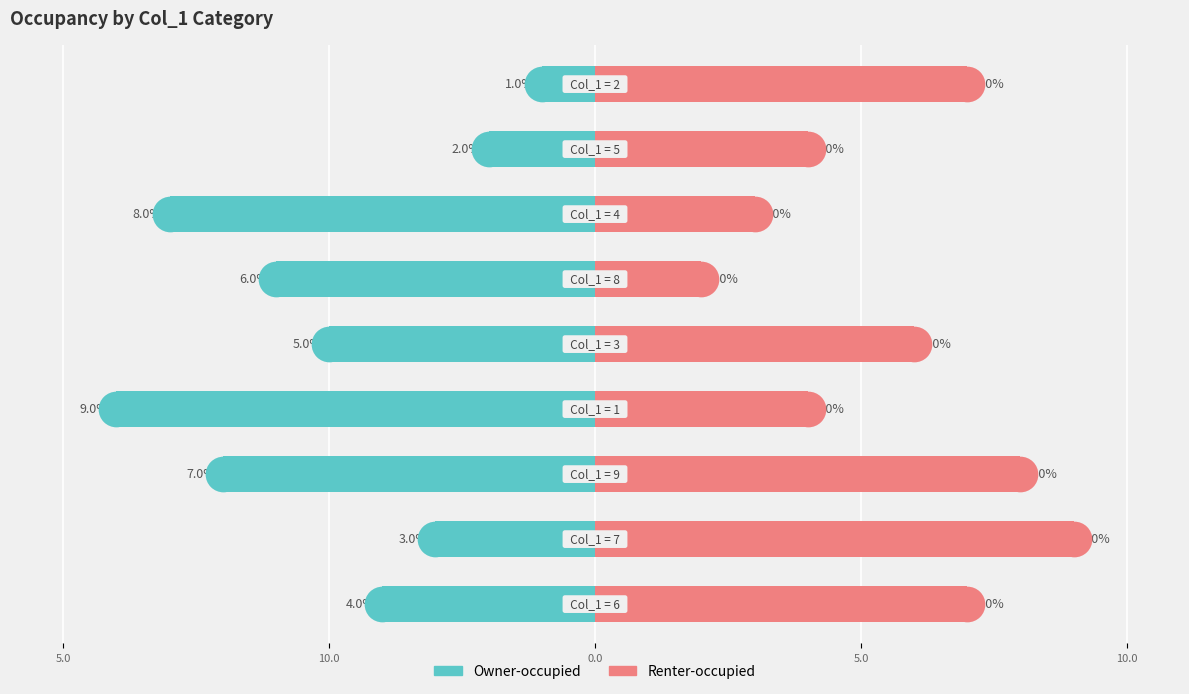

Which series has the largest Y range (max minus min)?

Owner-occupied